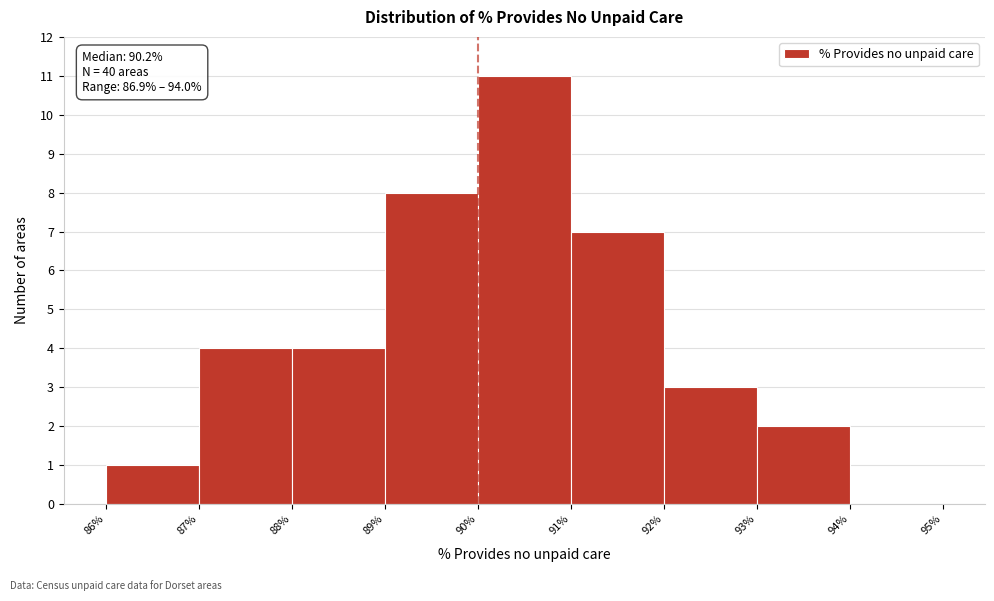

Over which range of the x-axis is the bar tallest?

90% to 91%